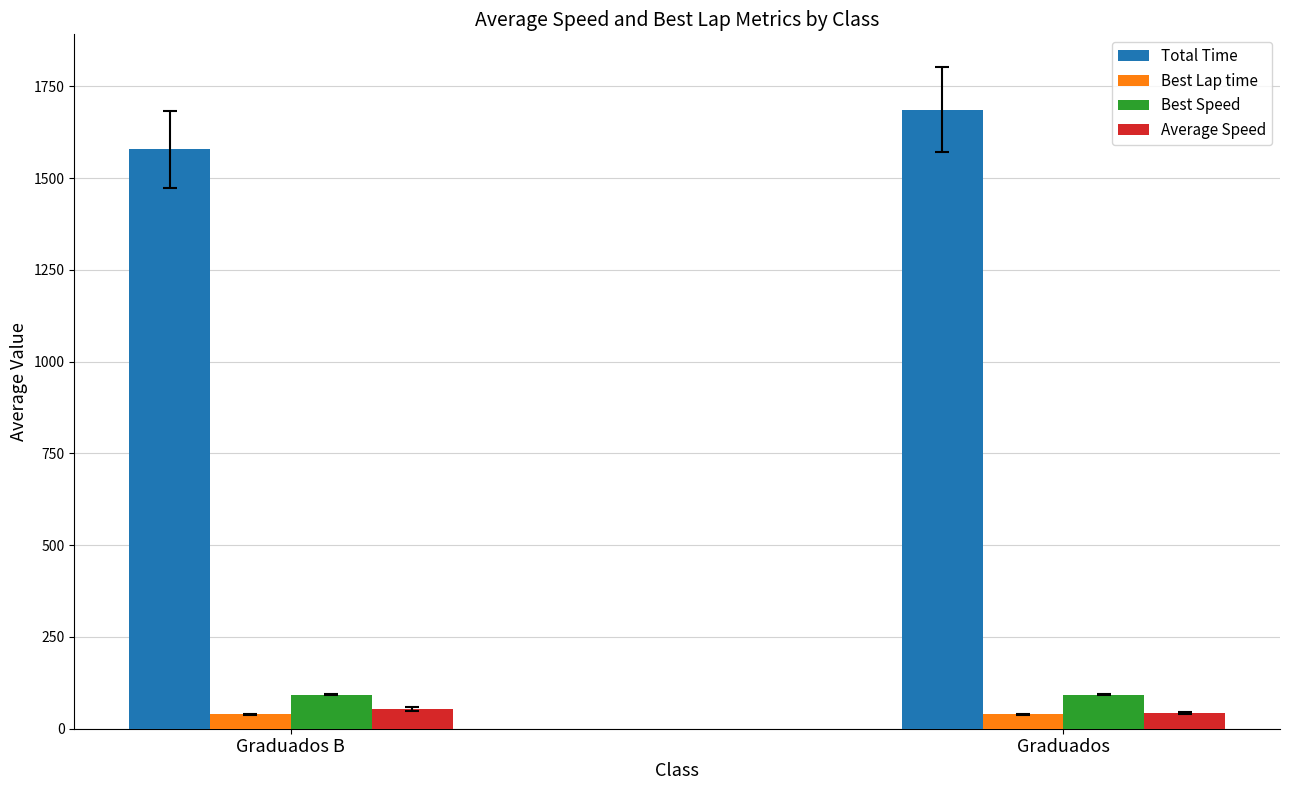

What is the total value across all series at Graduados?

1860.1